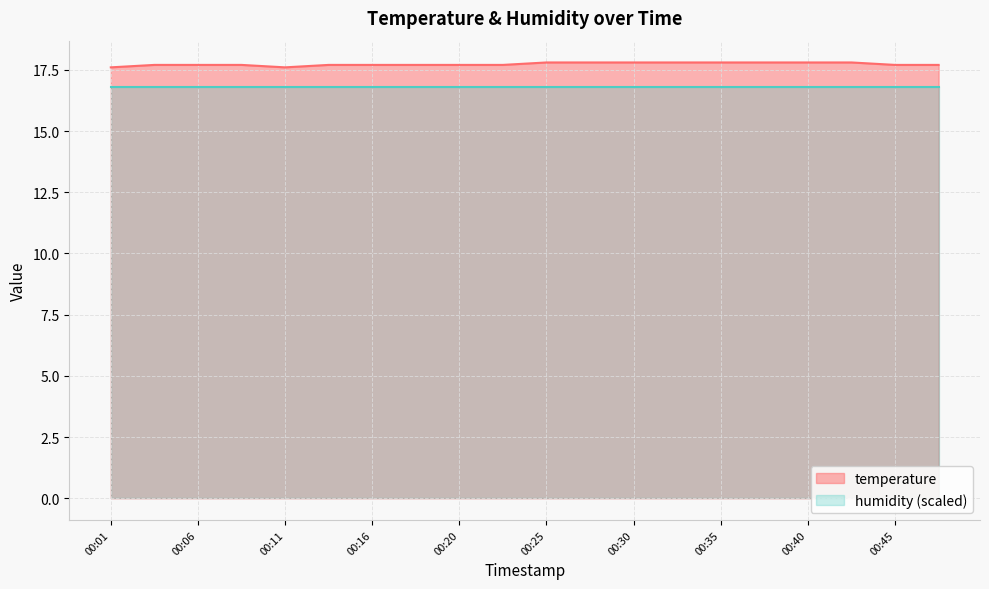

How many values are between 17 and 18?

20